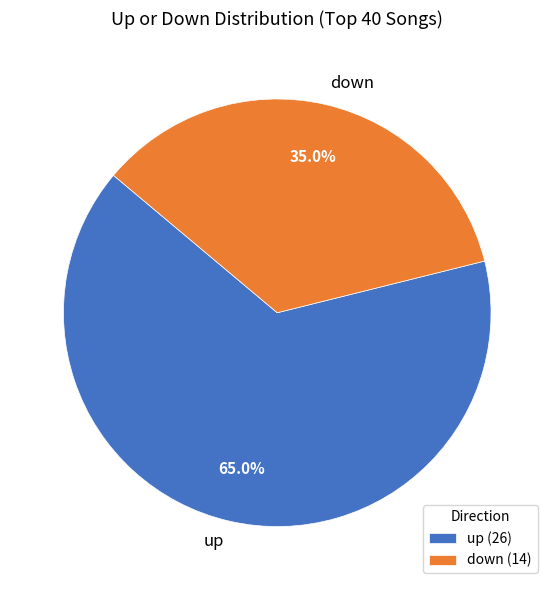

What is the smallest slice in the pie chart?

down